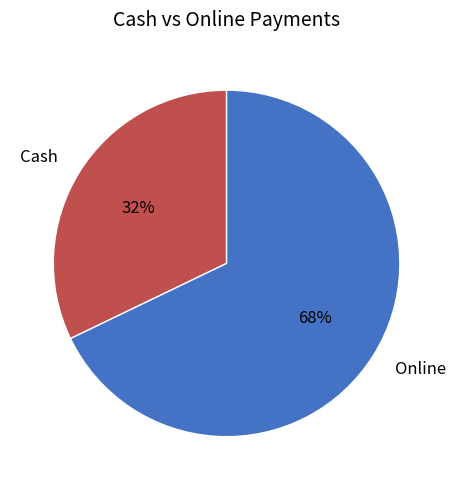

Do Online and Cash together represent more than half of the pie?

Yes